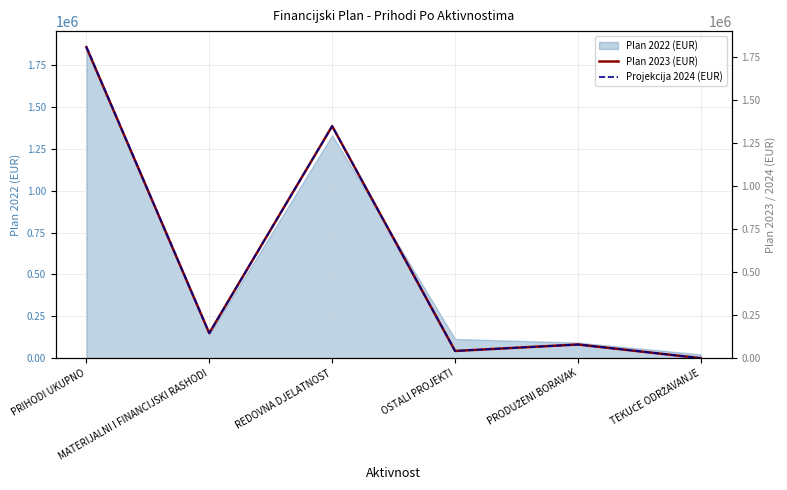

What is the highest value of the Plan 2022 (EUR) series?

1858950.9